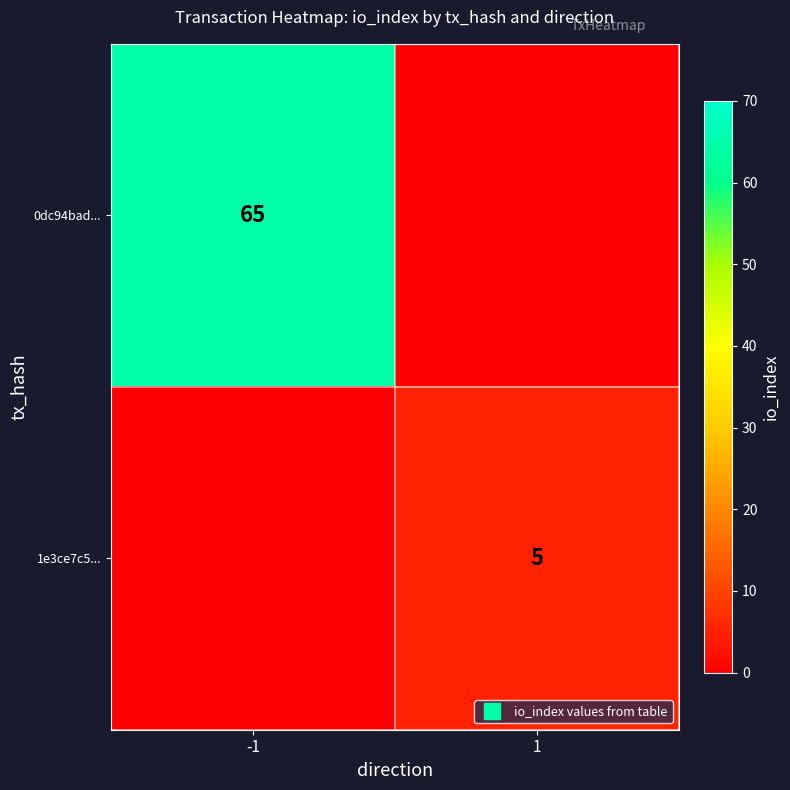

What is the maximum value for 0dc94bad...?

65